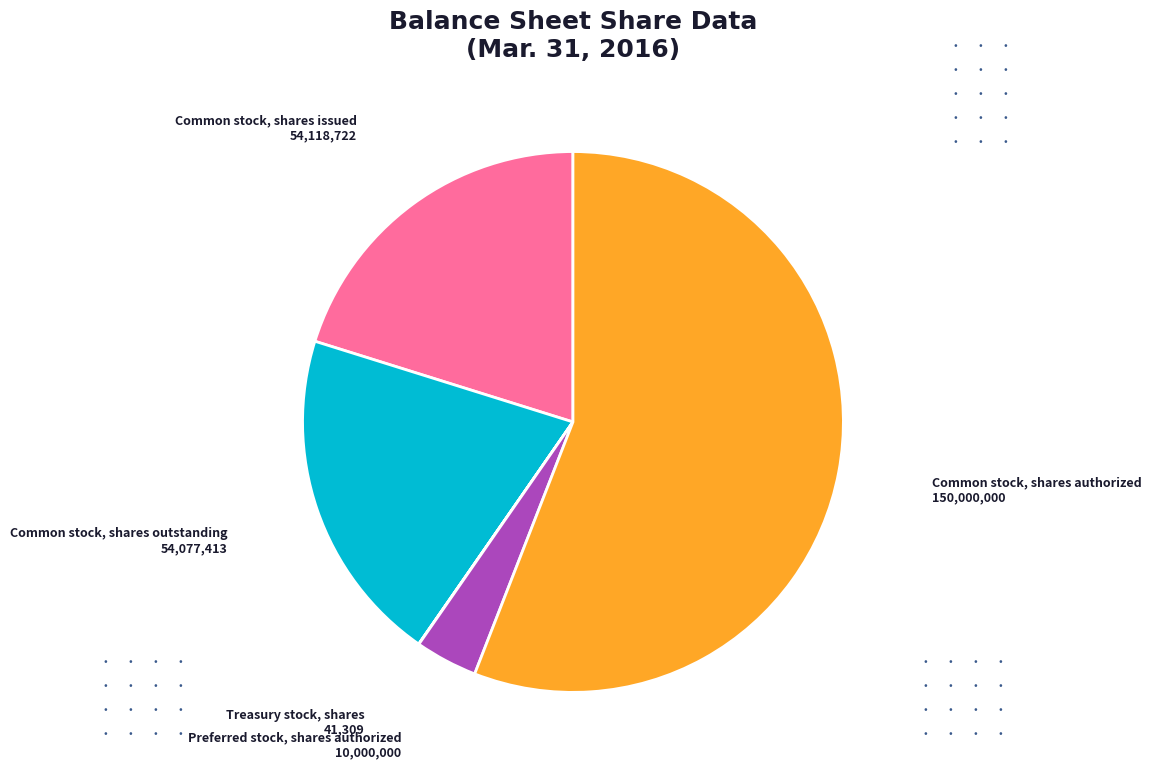

Is there any slice that represents more than half of the pie?

Yes